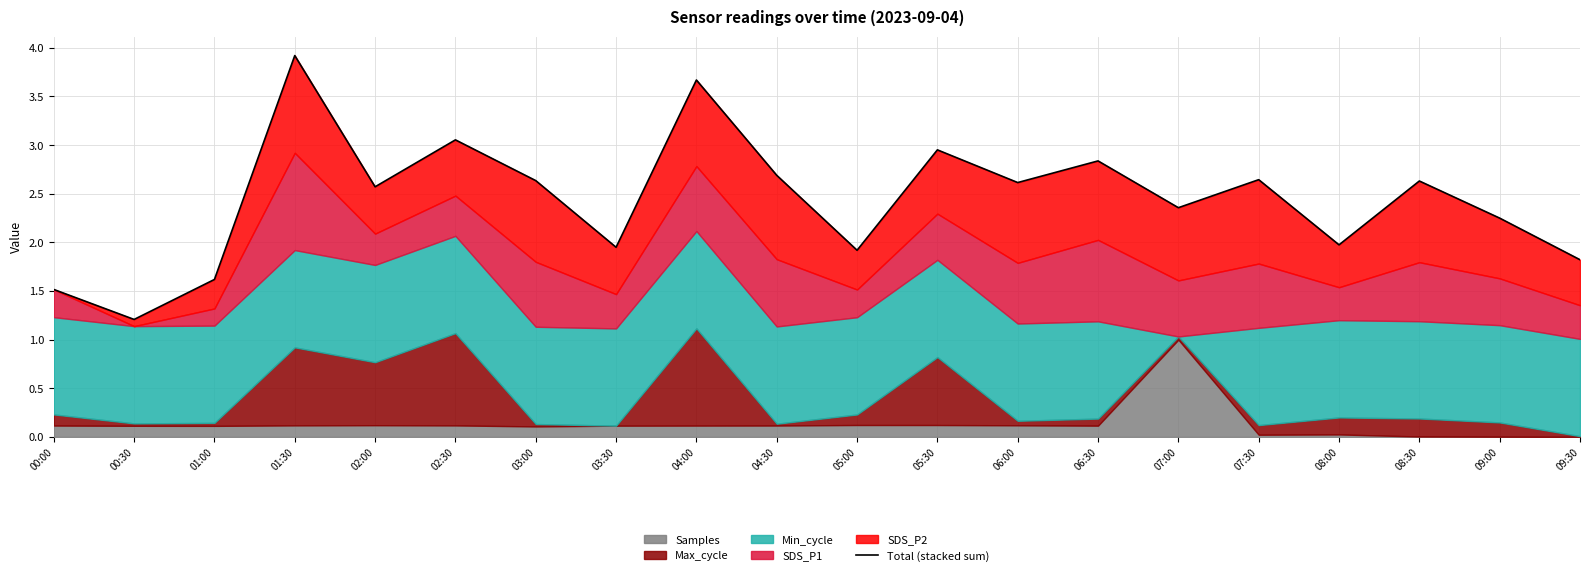

What is the change in value from 00:30 to 01:30?

+2.7